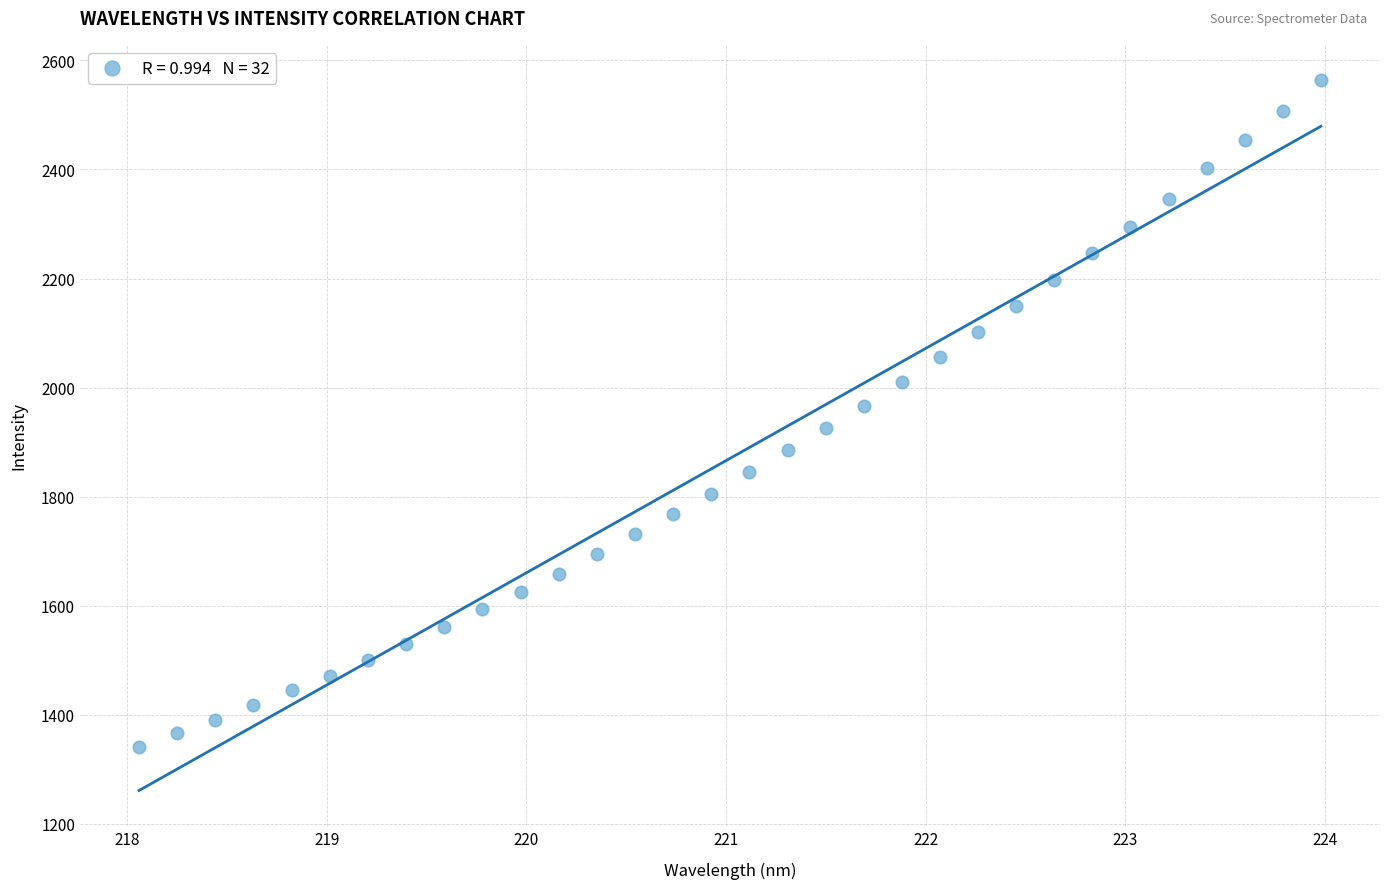

What is the range of X values (max minus min)?

5.9